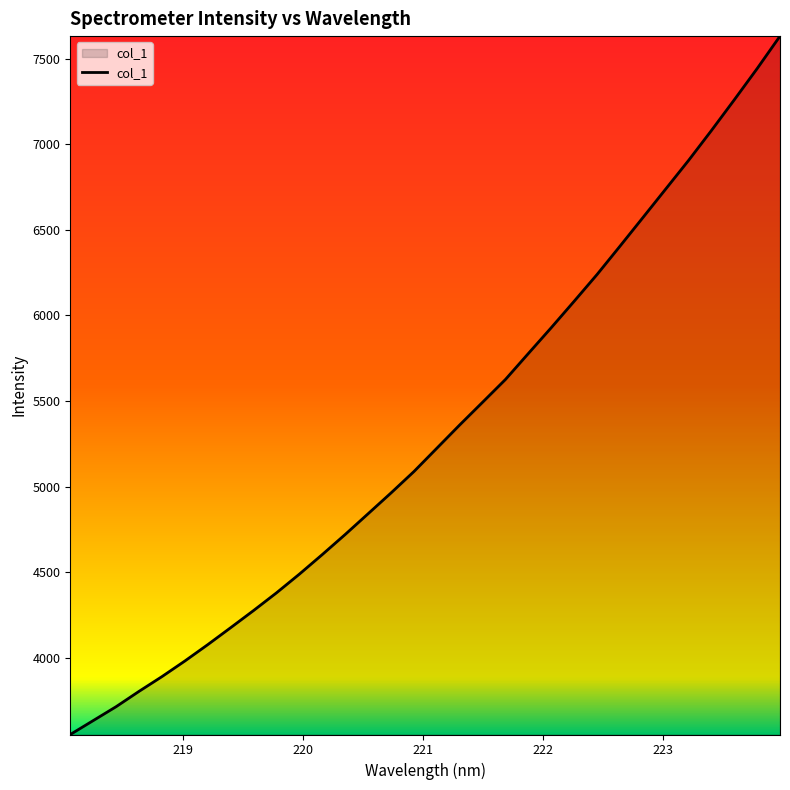

What is the greatest value displayed?

7632.5